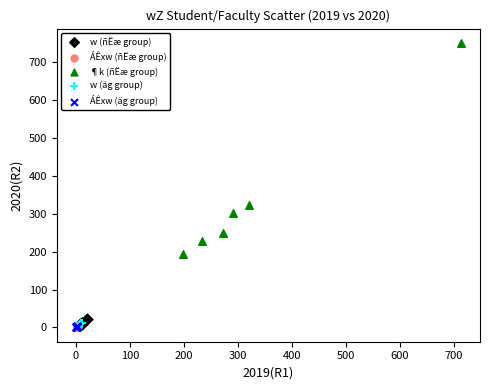

Which series has the widest spread of Y values?

¶k (ñËæ group)